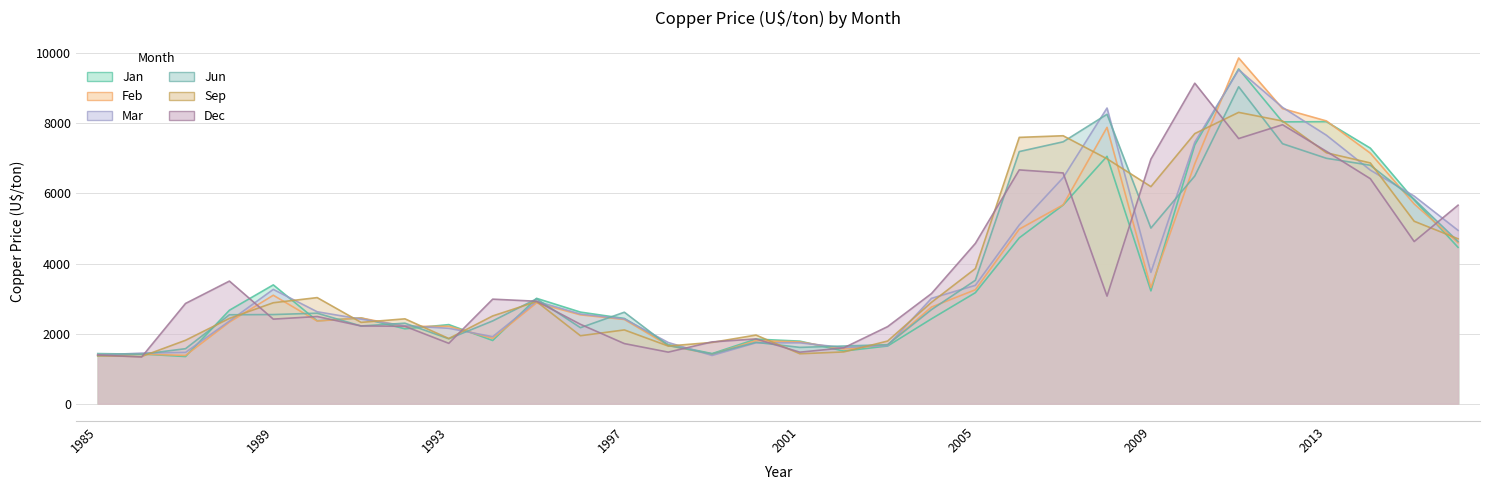

At which category is the sum across all series the highest?

2011